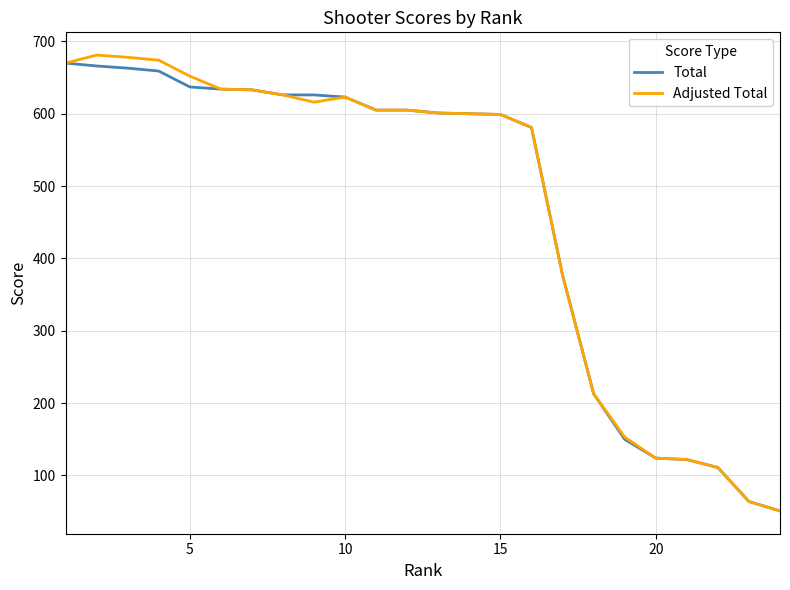

Which series has the widest spread of values?

Adjusted Total